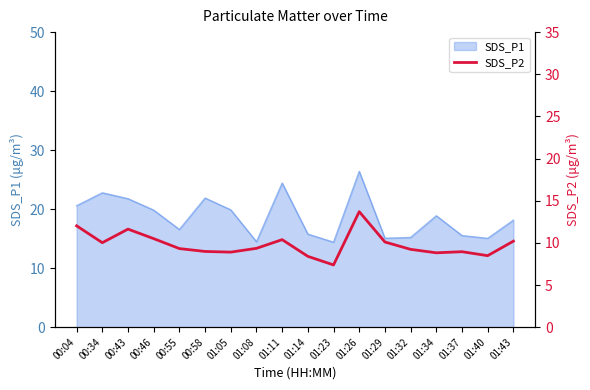

Is it true that SDS_P1 equals 19.7 at 01:29?

False